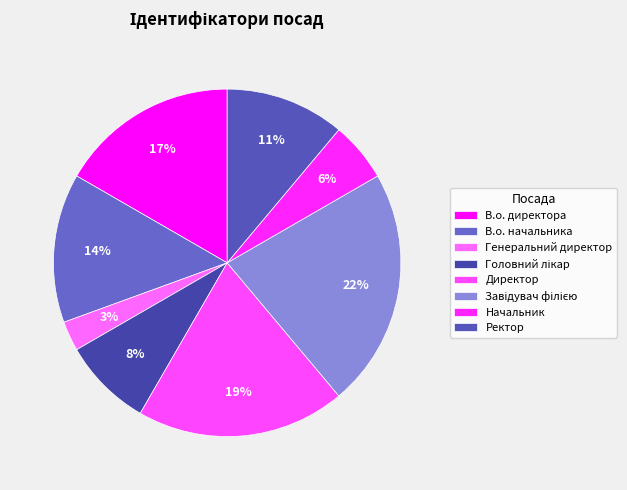

What is the smallest slice in the pie chart?

Генеральний директор